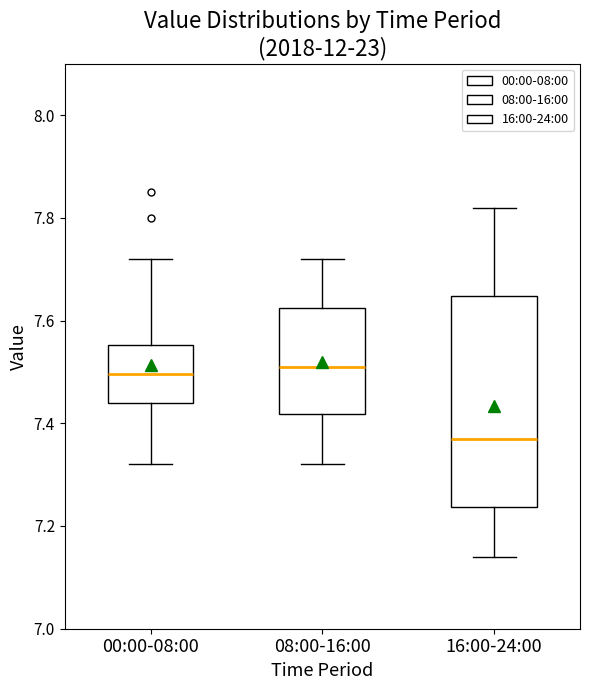

Which box is the tallest, from its lower edge to its upper edge?

16:00-24:00